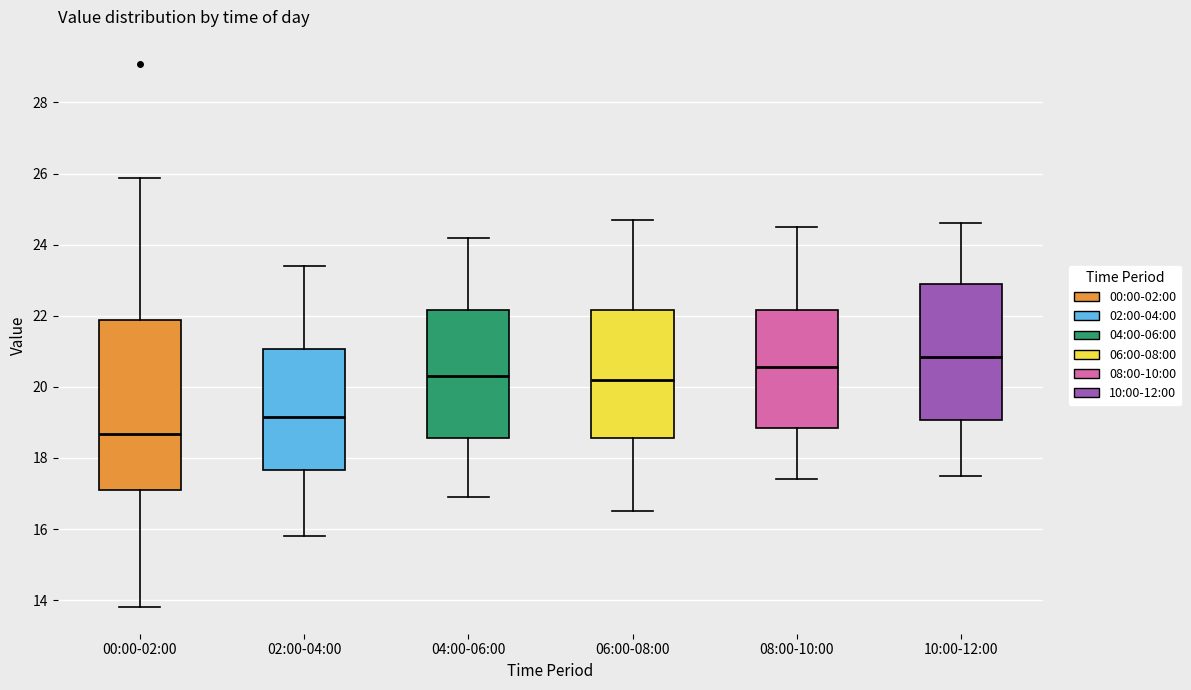

Where does the upper whisker of the box for 10:00-12:00 end on the y-axis? The values are not printed on the chart, so give them approximately, as read against the axis.

24.6